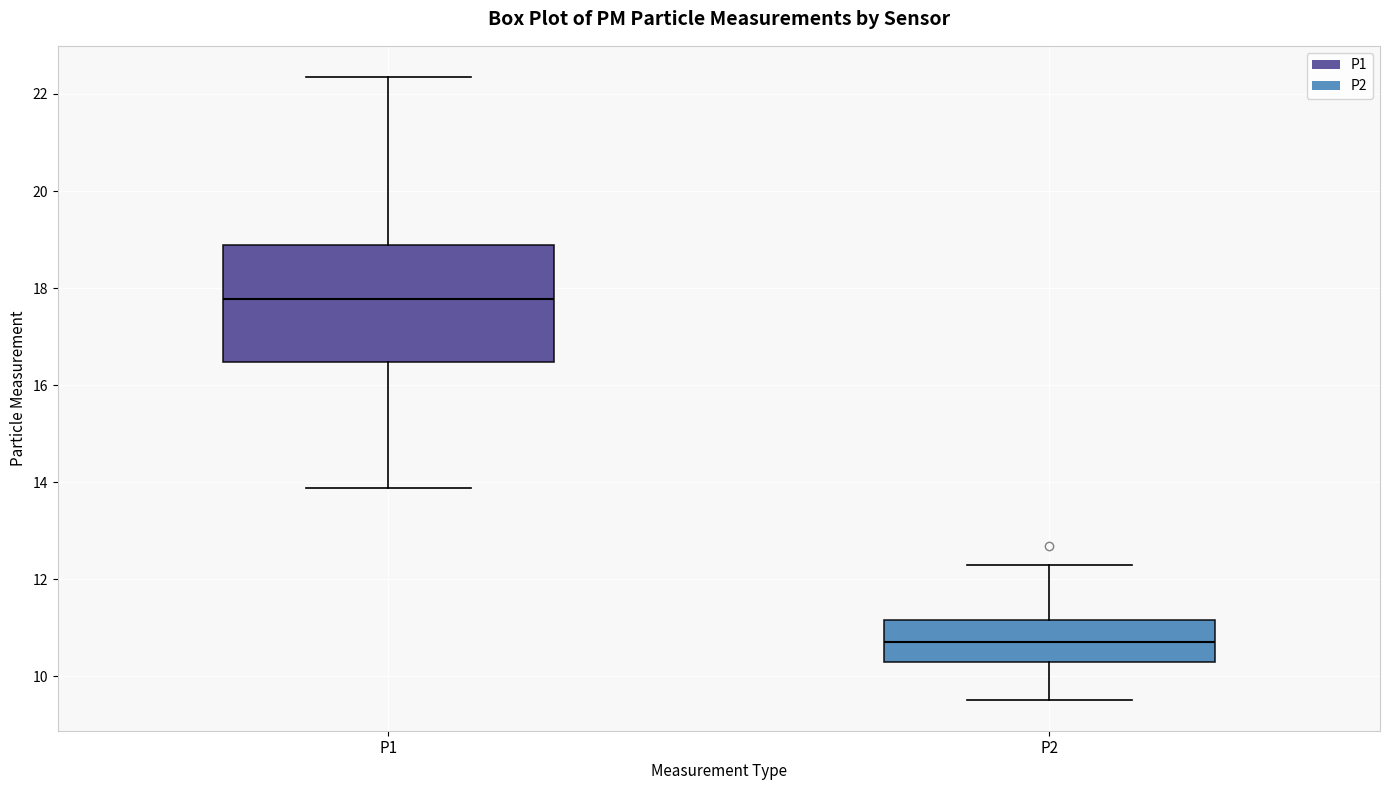

Which box has the lowest median line?

P2